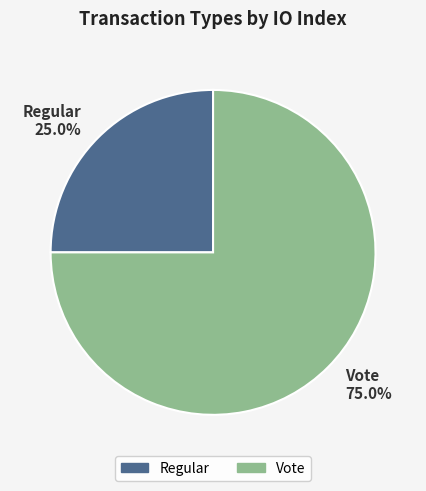

Count the number of slices in the pie.

2